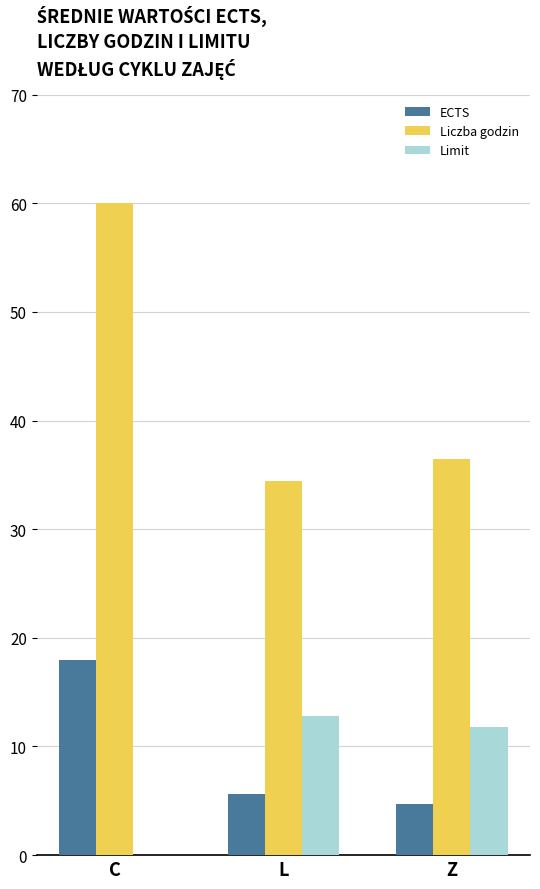

At which label does ECTS first exceed 5?

C